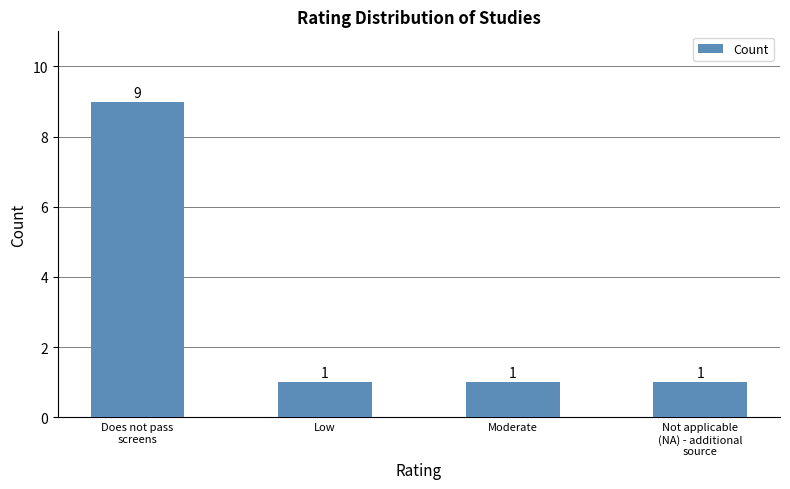

What position from the right is Not applicable
(NA) - additional
source?

1